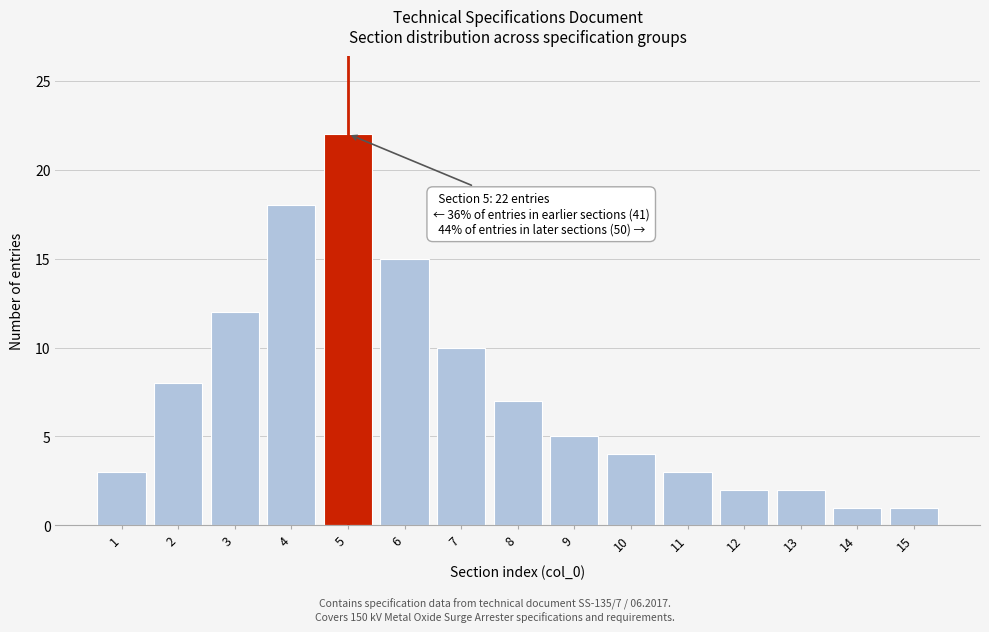

Reading left to right, list all the values displayed in this chart.

1=3	2=8	3=12	4=18	5=22	6=15	7=10	8=7	9=5	10=4	11=3	12=2	13=2	14=1	15=1